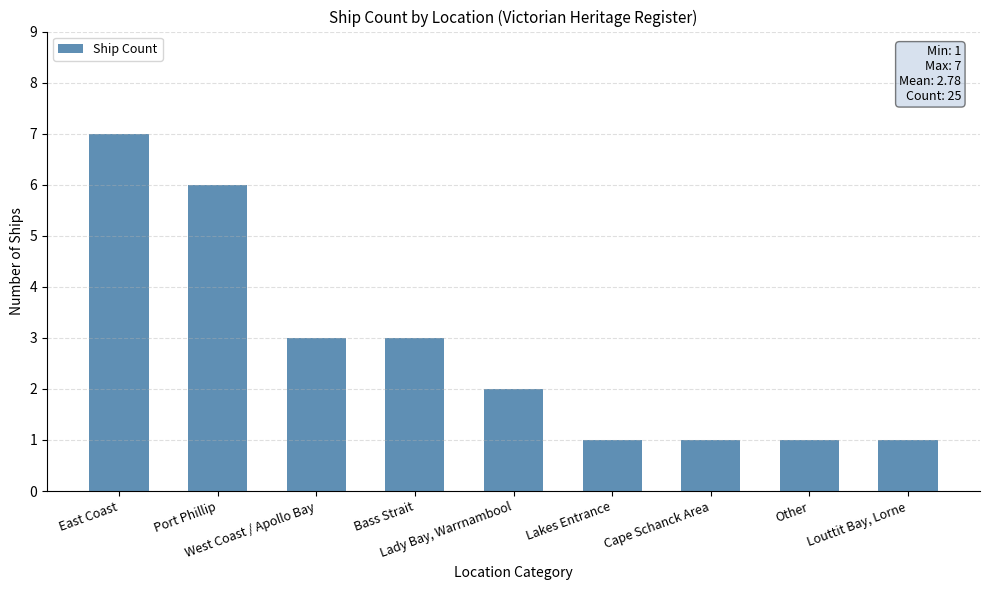

What is the label of the 3rd bar from the right?

Cape Schanck Area